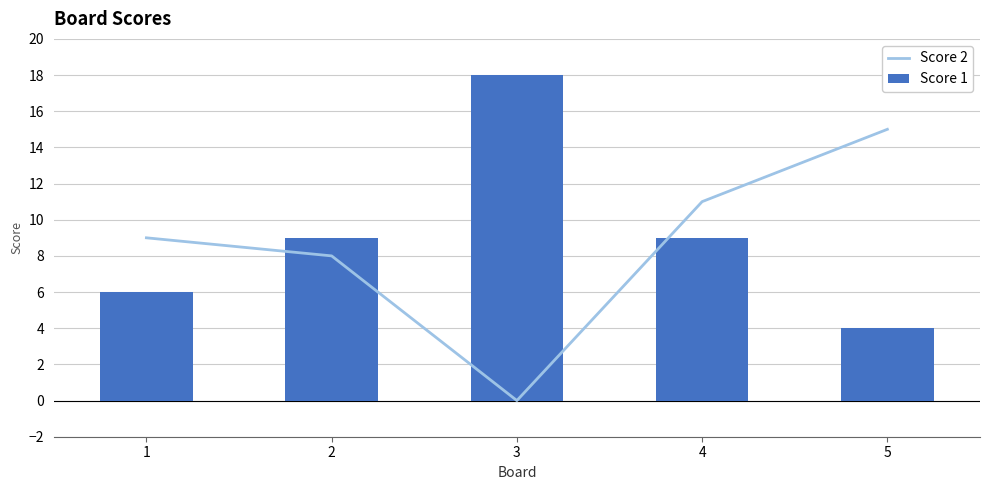

Does the chart contain any negative values?

No